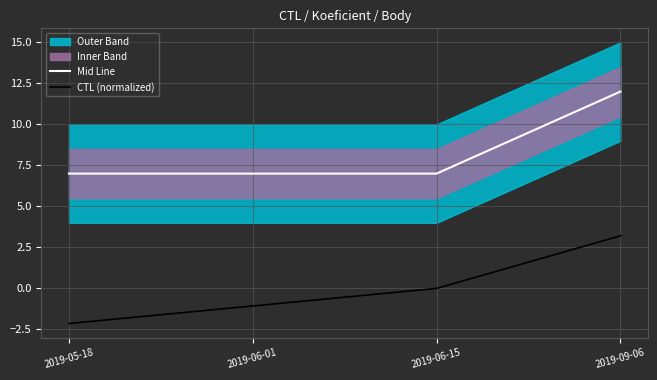

What is the minimum value for CTL (normalized)?

-2.1